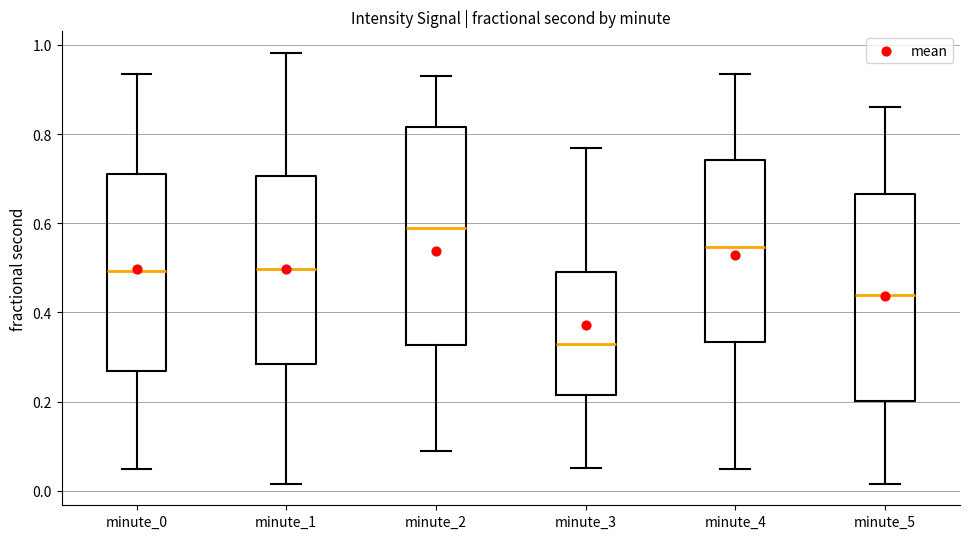

Reading left to right, transcribe this box plot: for each box, give where its median line is, the range the box spans, and where its two whiskers end, as read against the y-axis. The values are not printed on the chart, so give them approximately, as read against the axis.

minute_0: median 0.50, box 0.26 to 0.70, whiskers 0.04 to 0.94
minute_1: median 0.50, box 0.28 to 0.70, whiskers 0.02 to 0.98
minute_2: median 0.58, box 0.32 to 0.82, whiskers 0.10 to 0.94
minute_3: median 0.32, box 0.22 to 0.50, whiskers 0.06 to 0.76
minute_4: median 0.54, box 0.34 to 0.74, whiskers 0.04 to 0.94
minute_5: median 0.44, box 0.20 to 0.66, whiskers 0.02 to 0.86